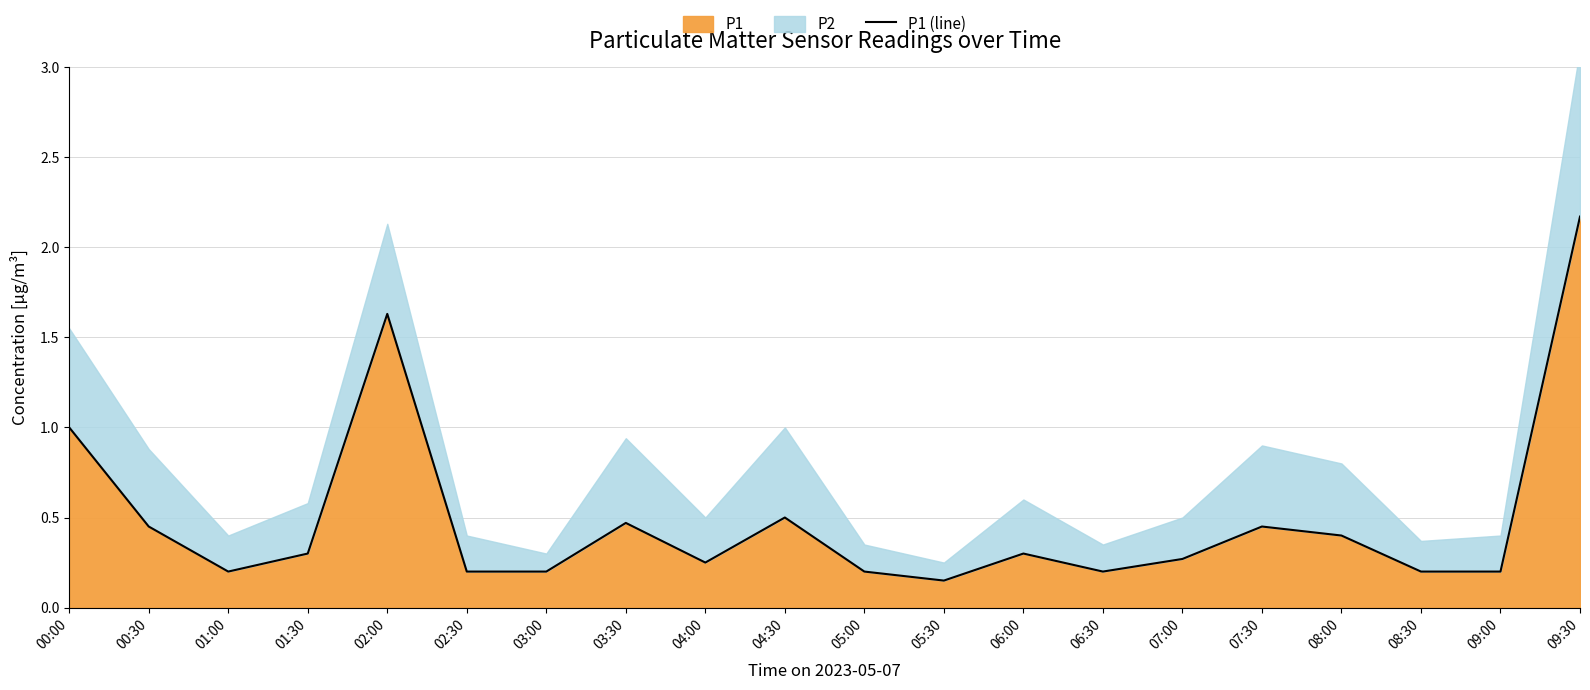

At which label is the value closest to 1?

00:00